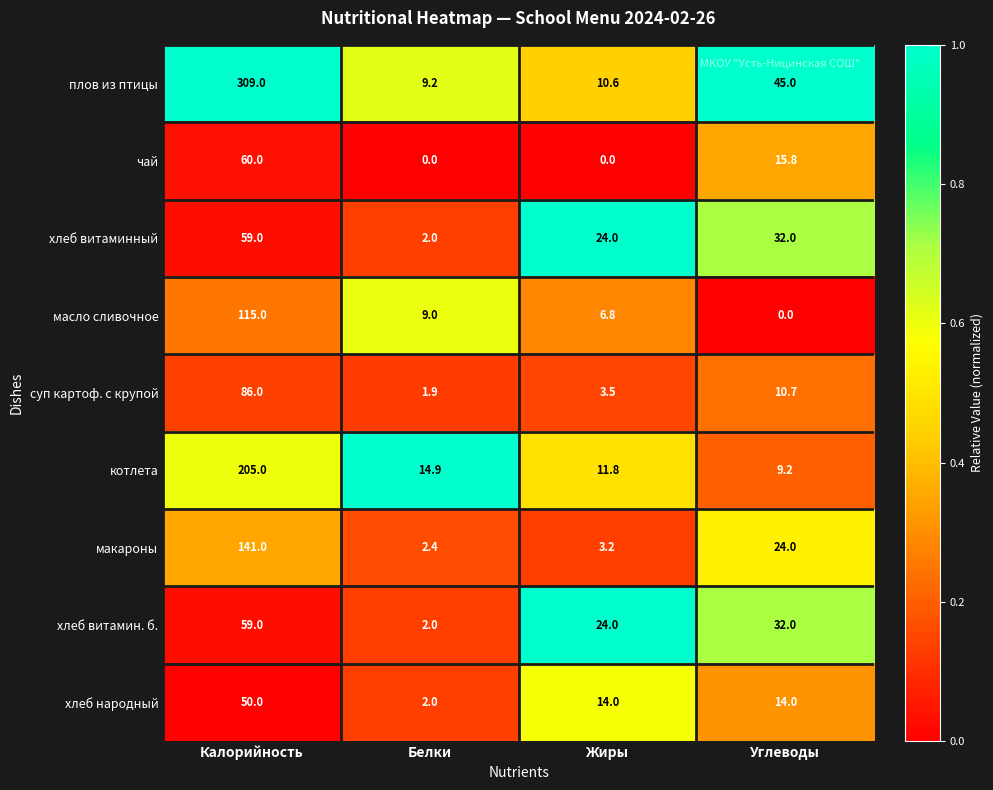

At which label does котлета reach its peak?

Калорийность